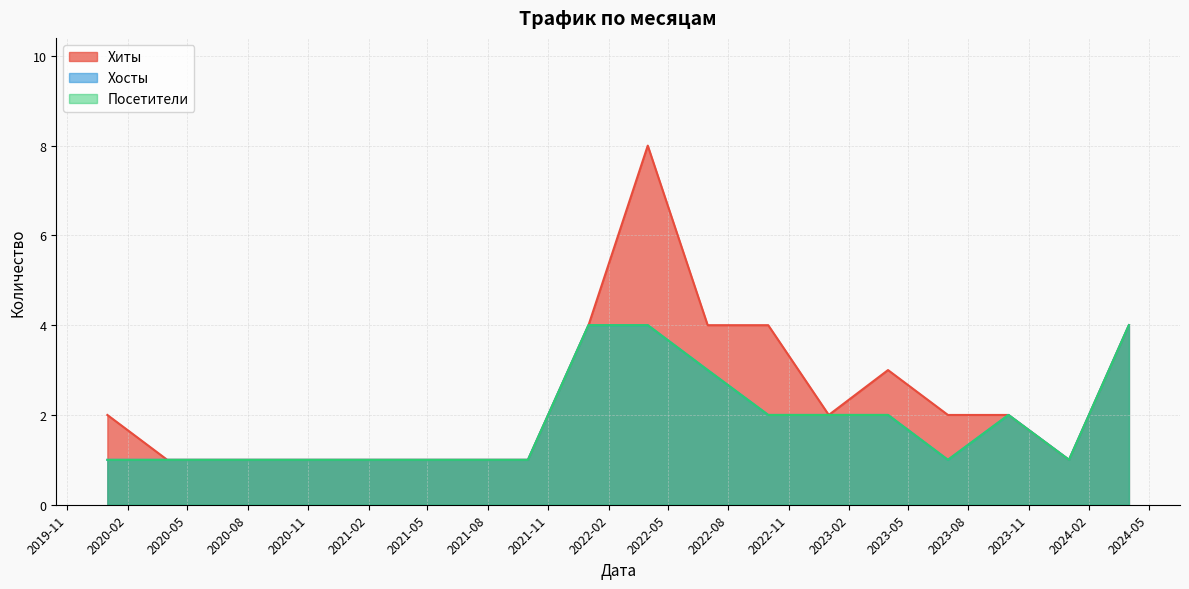

Does the chart have visible grid lines?

Yes